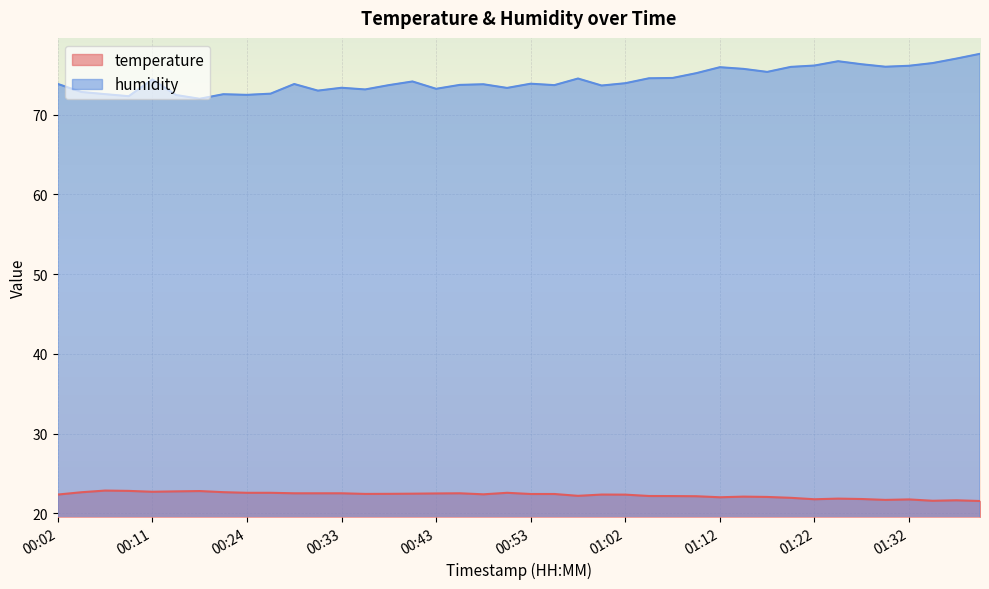

Rank the series at 01:07 from lowest to highest value.

temperature, humidity